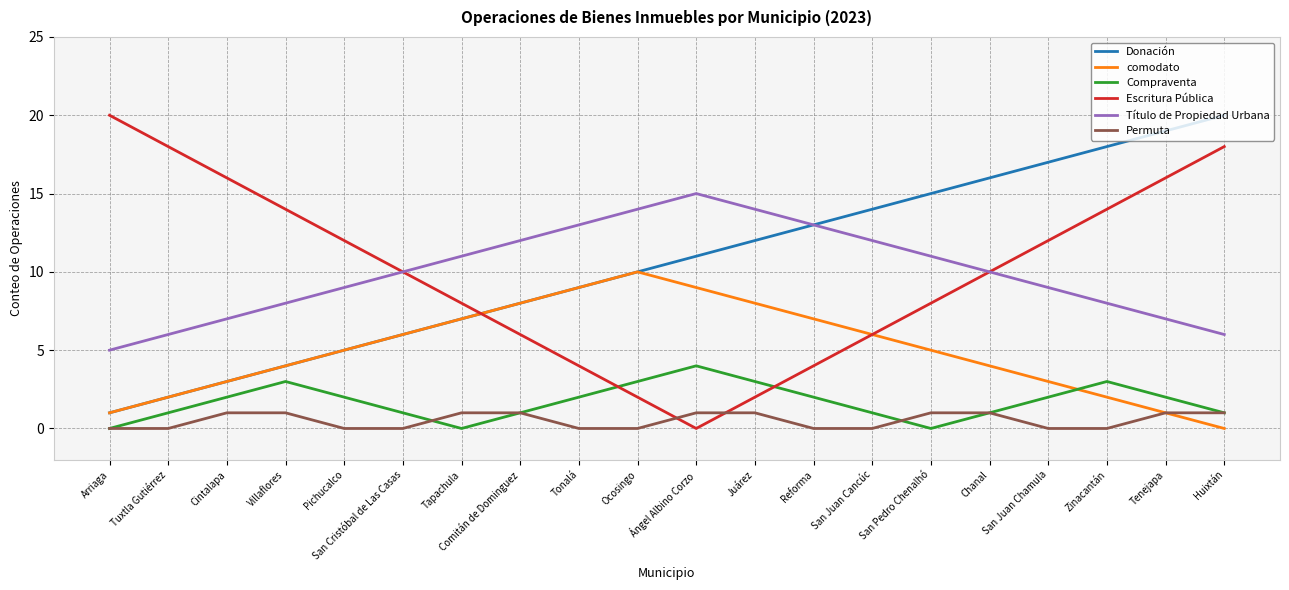

True or false: comodato and Título de Propiedad Urbana cross at least once.

False